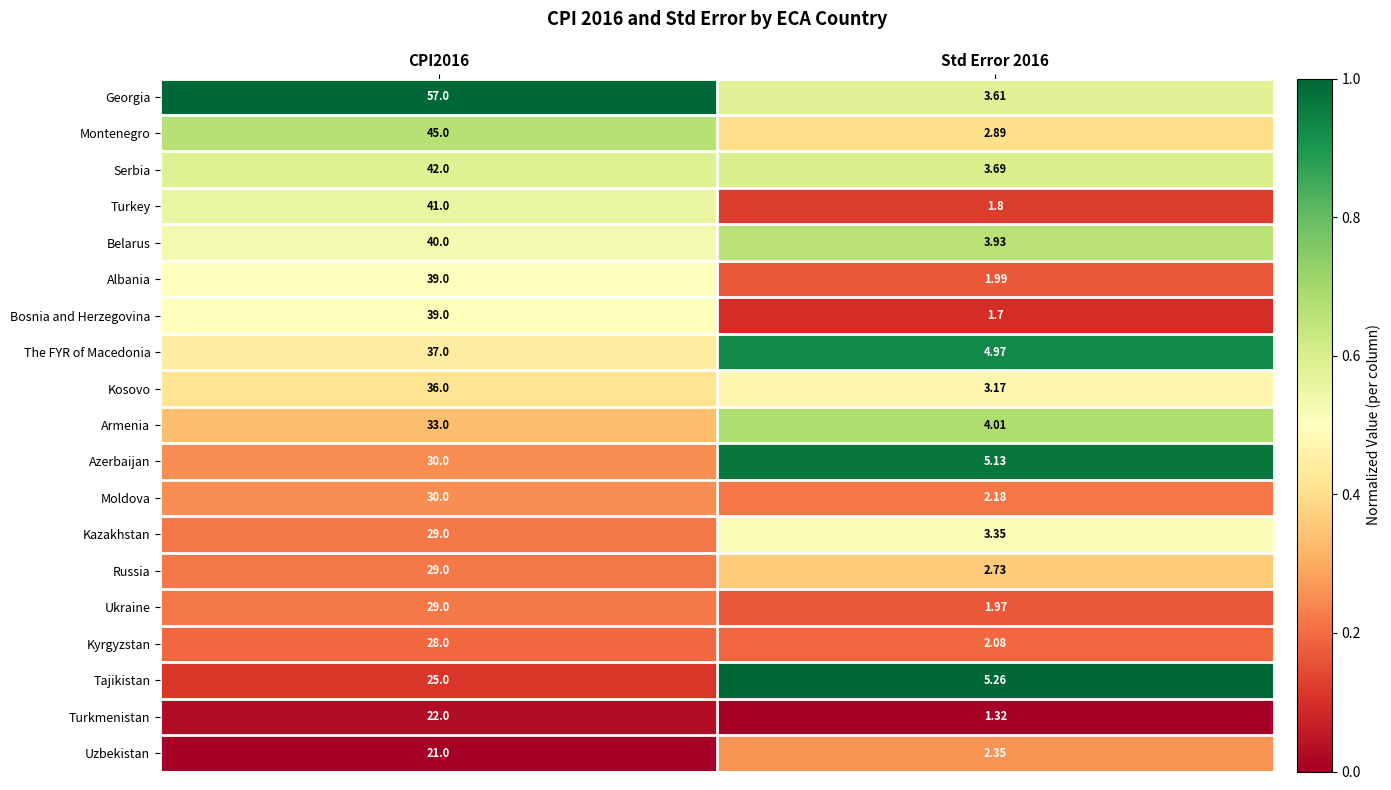

Which series has the widest spread of values?

Georgia